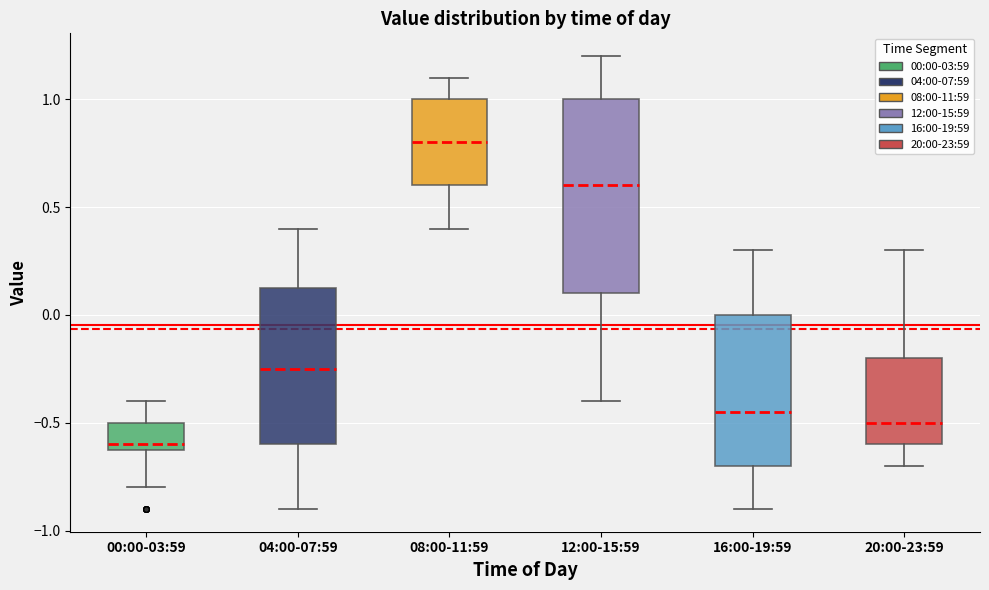

Comparing the boxes themselves (not the whiskers), which one is the tallest?

12:00-15:59